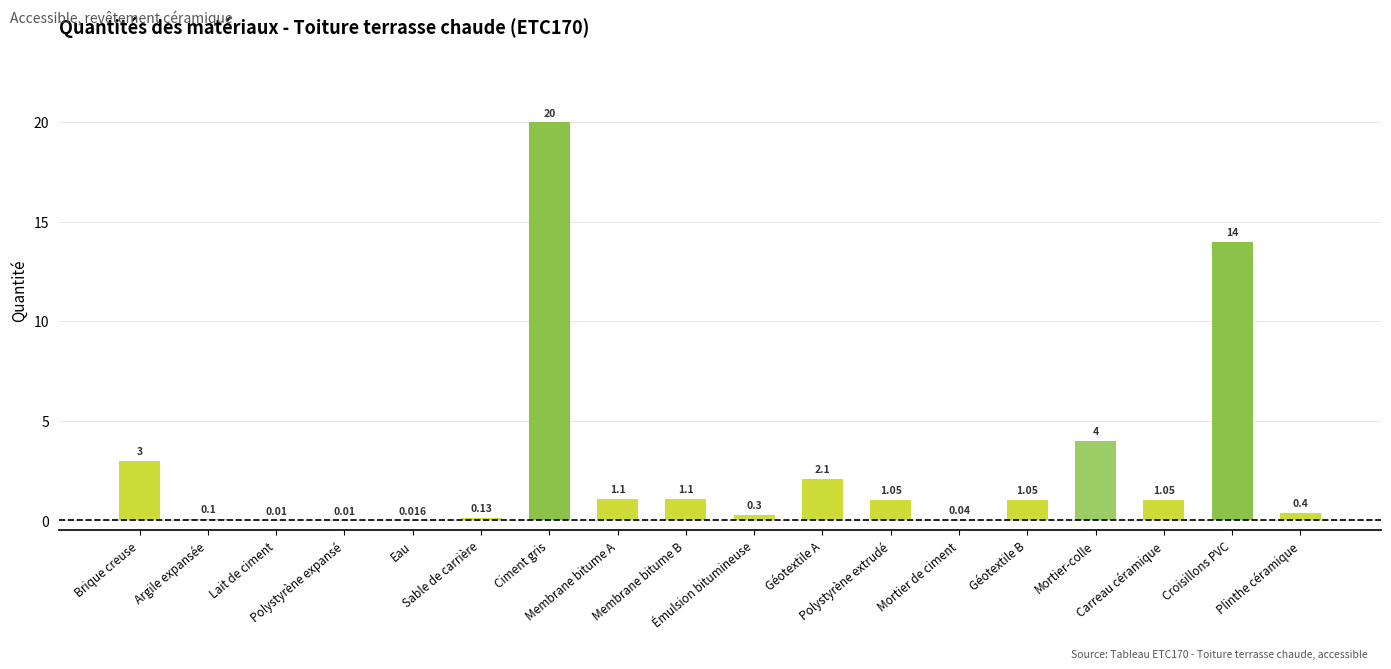

The value at Eau is 0.0. True or false?

False